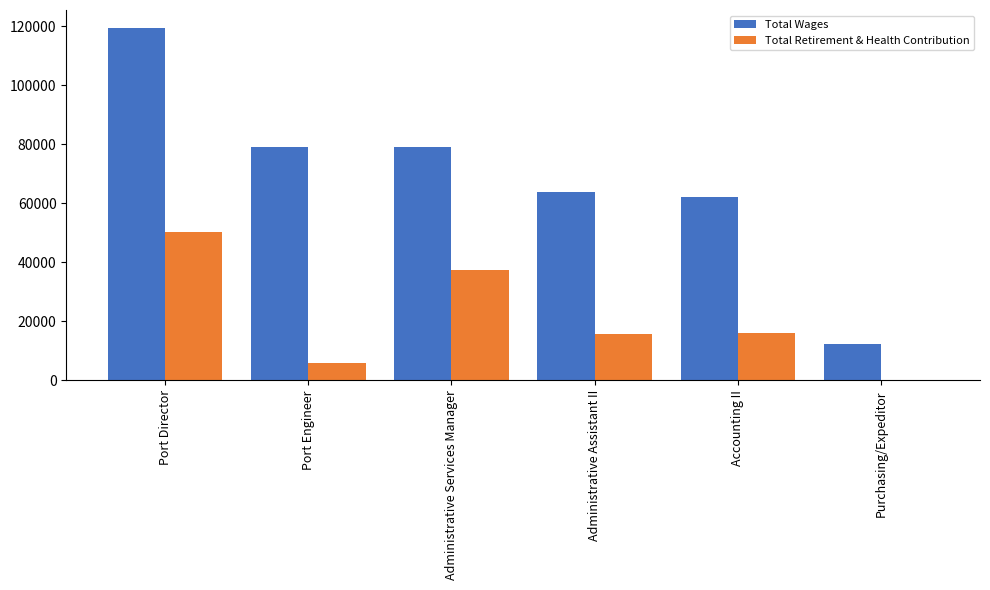

Which category has the highest value across all series?

Port Director